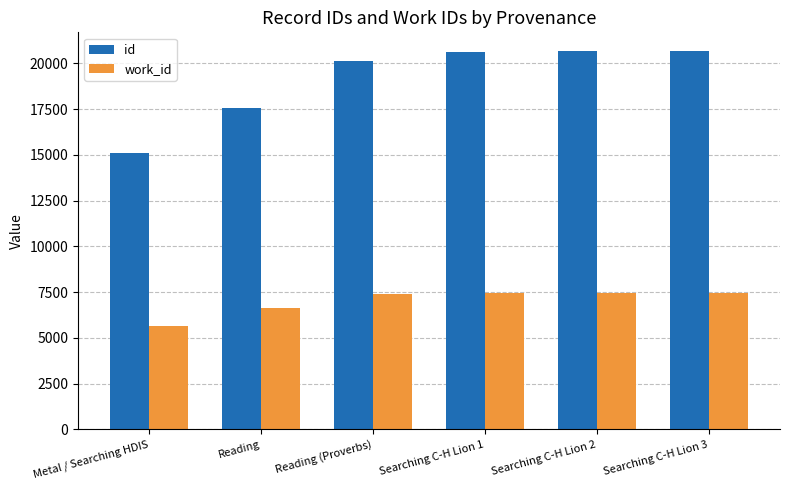

Which series has the largest total across all categories?

id